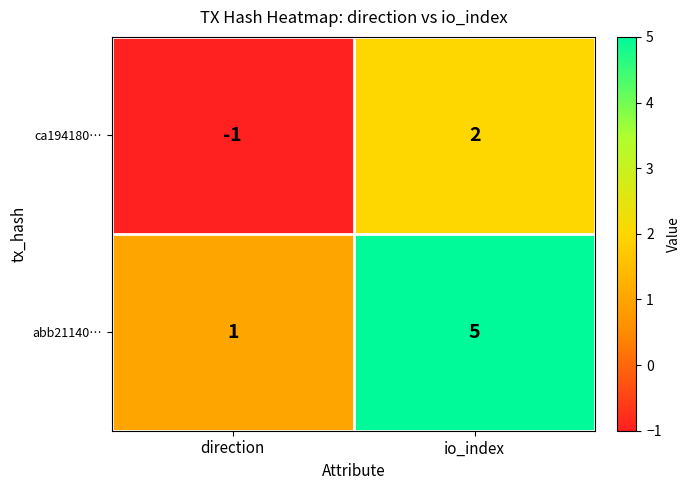

At direction, list the series in order from largest to smallest.

abb21140…, ca194180…